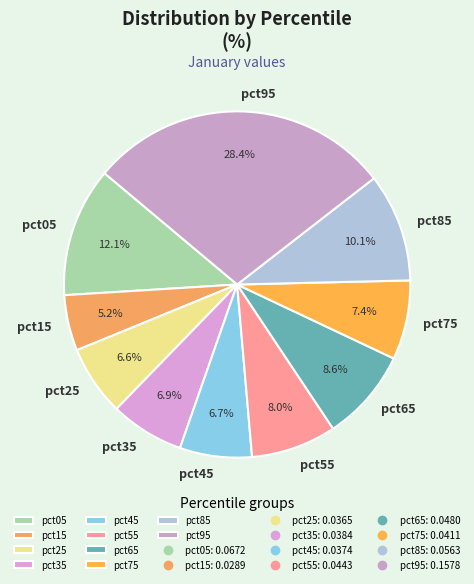

How many slices are in this pie chart?

10